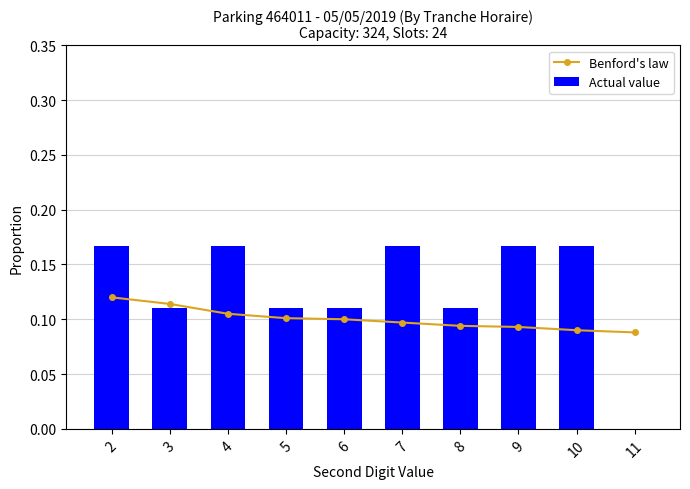

What is the sum of all Actual value values?

1.3